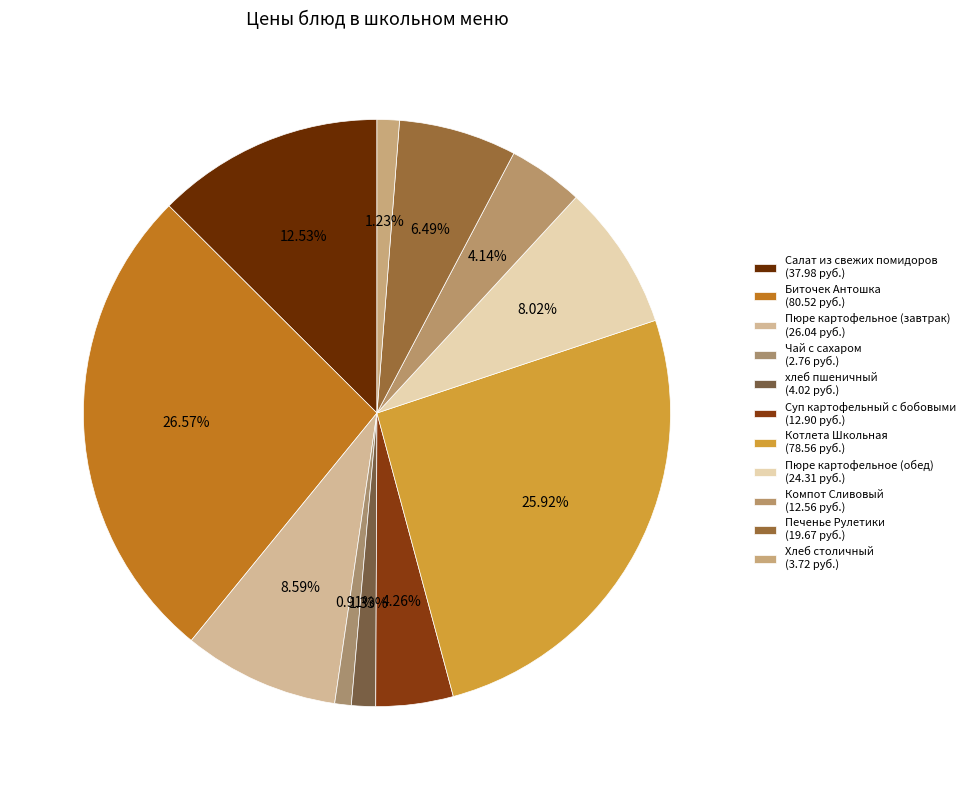

How many slices are in this pie chart?

11